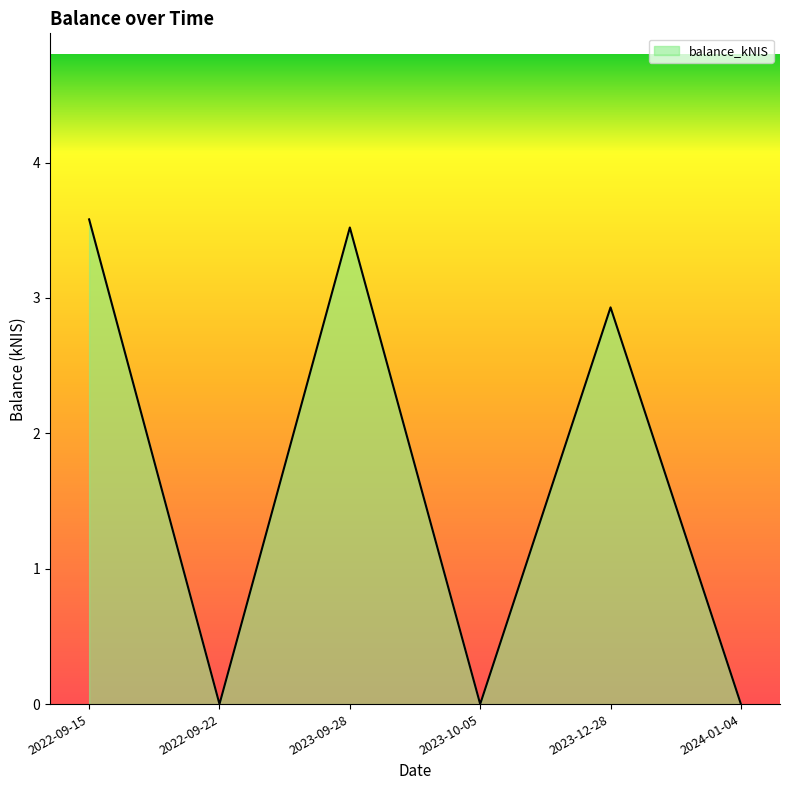

What position from the left is 2023-12-28?

5